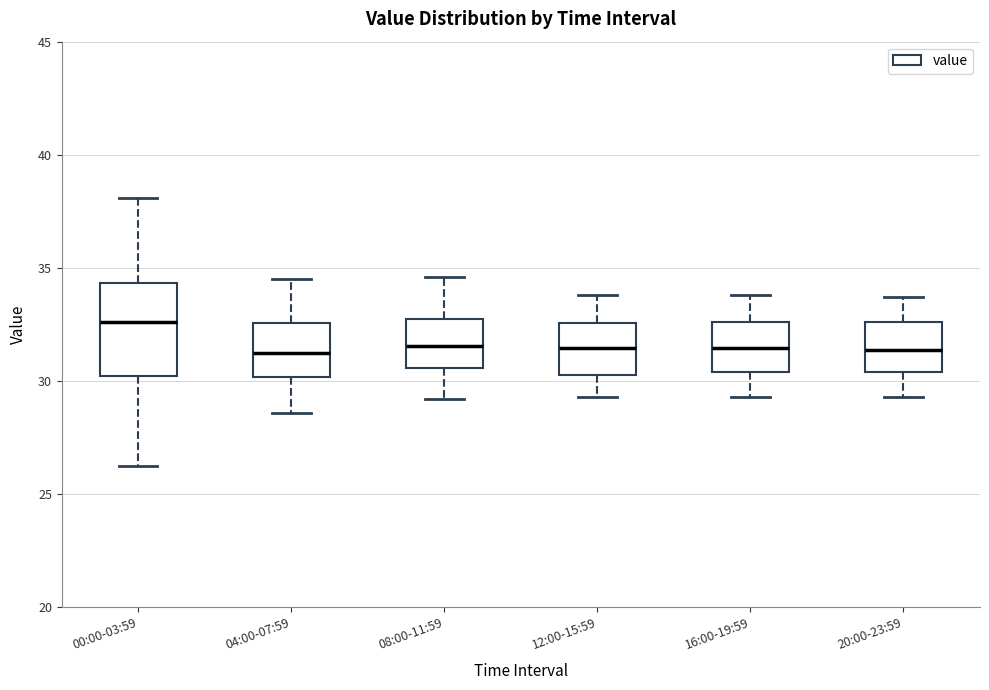

Which box is the tallest, from its lower edge to its upper edge?

00:00-03:59